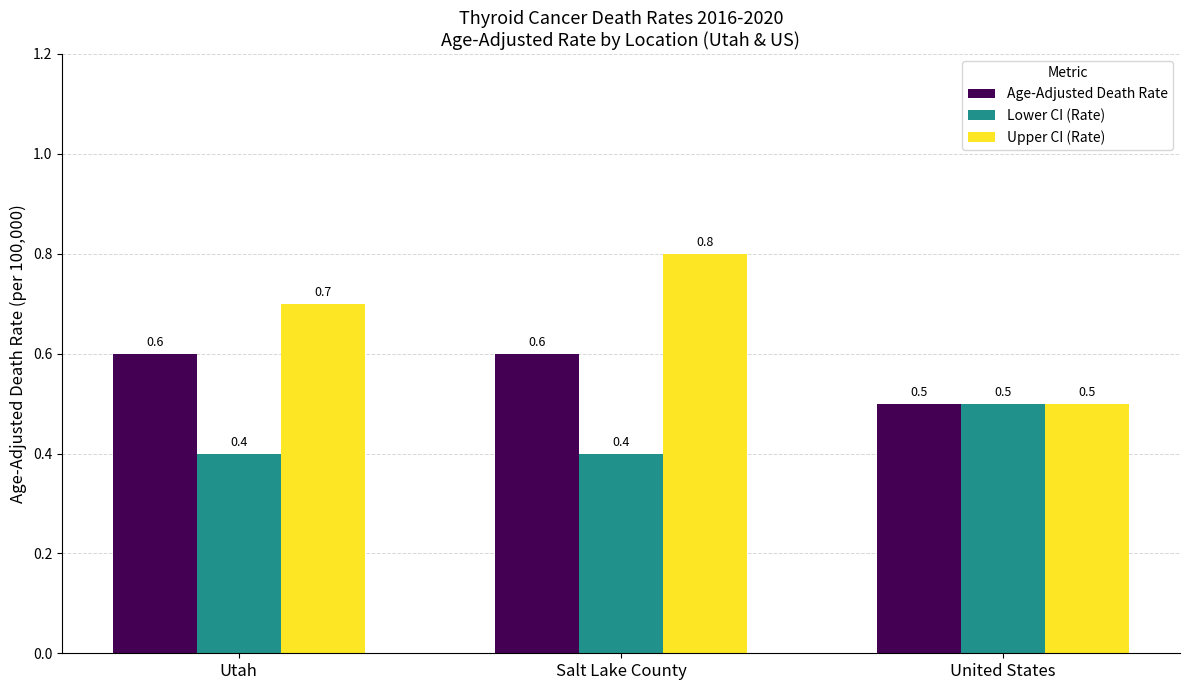

How many bars are there in each group?

3